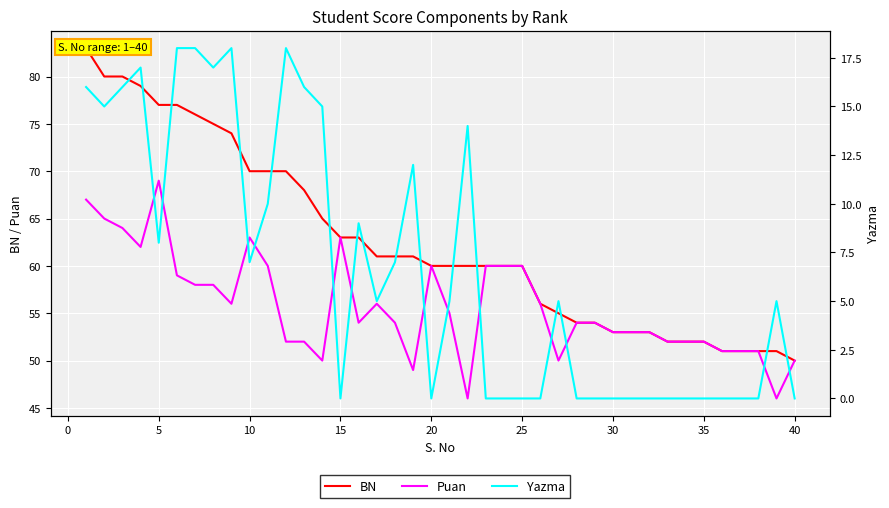

List the series in order of their peak value, lowest first.

Yazma, Puan, BN